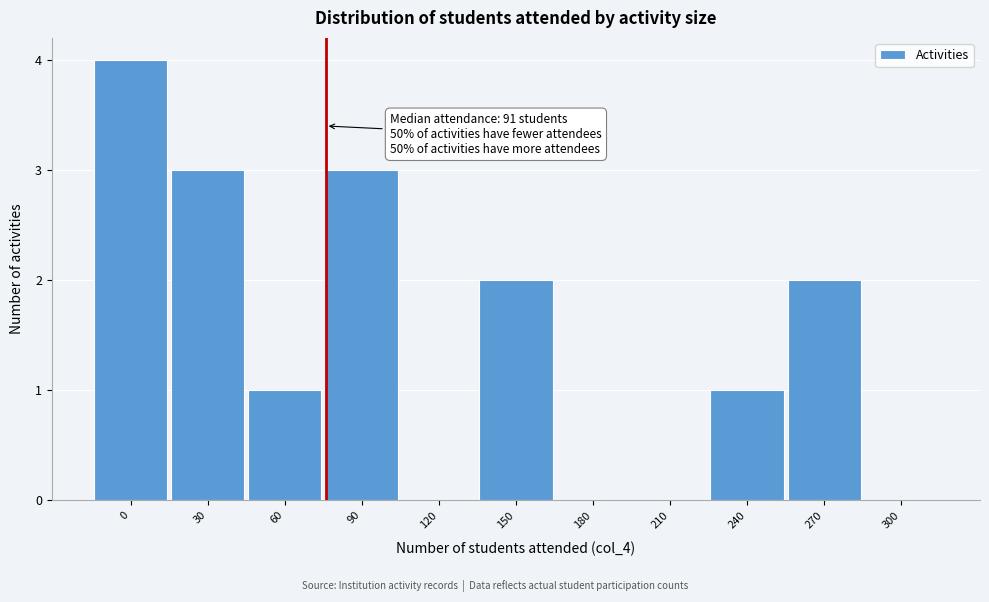

What is the change in value from 30 to 210?

-3